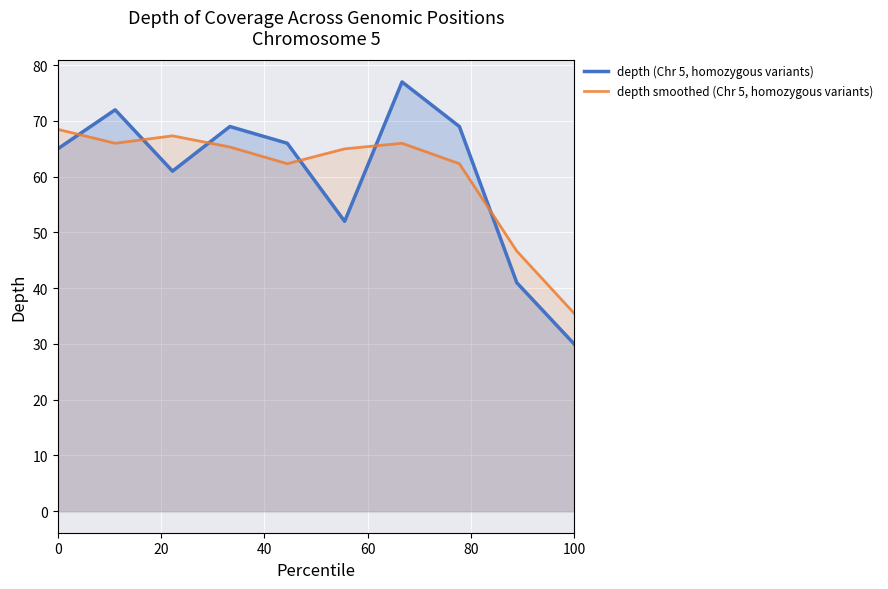

The depth (Chr 5, homozygous variants) series shows 30.0 at 100. True or false?

True